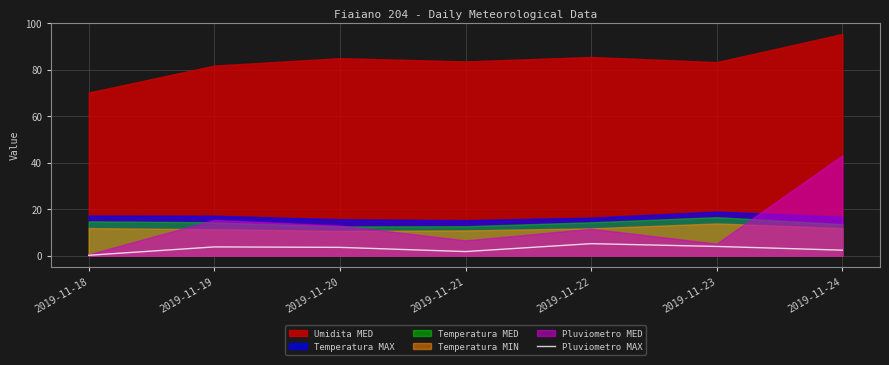

Is it true that Pluviometro MAX equals 2.4 at 2019-11-24?

True